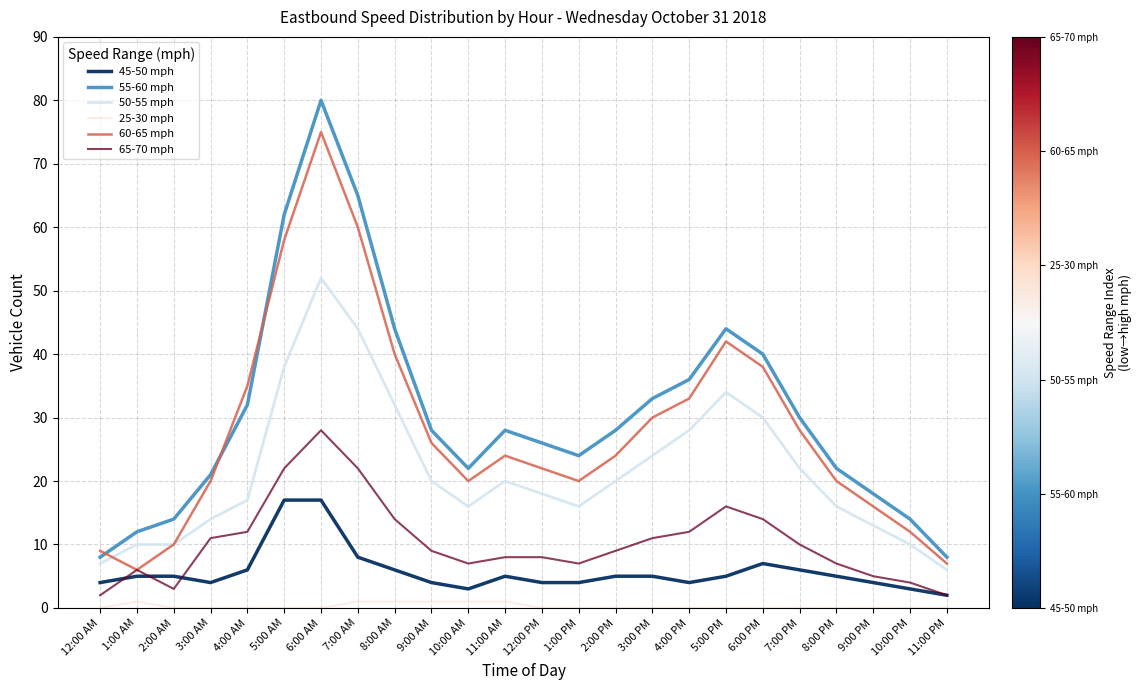

What is the greatest value displayed?

80